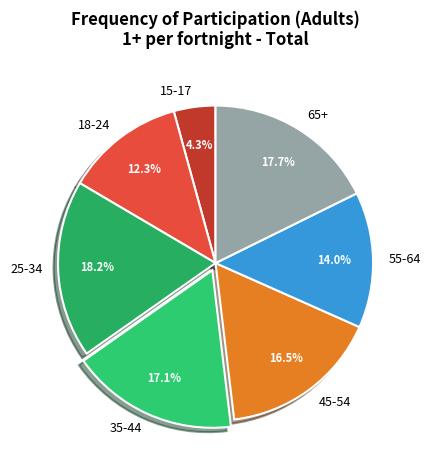

Is it true that 65+ is 8% of the pie?

False